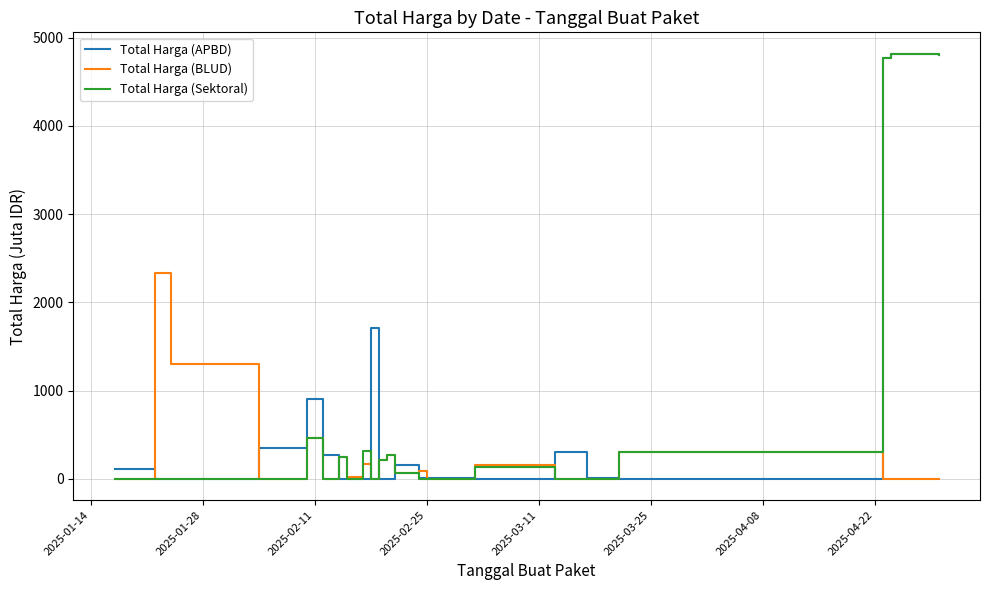

Does the chart display data point markers on the line(s)?

No